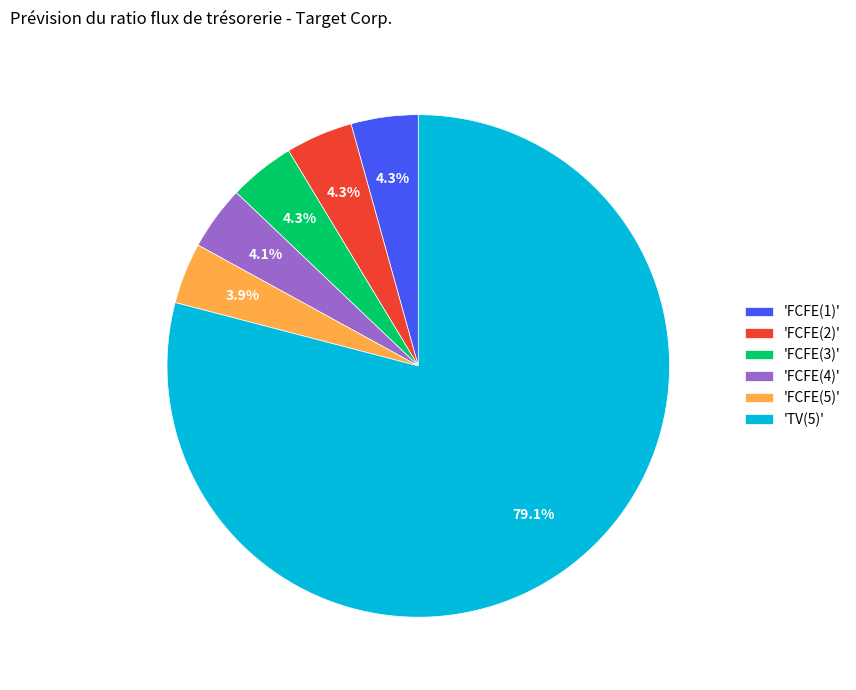

Between 'TV(5)' and 'FCFE(4)', which is larger?

'TV(5)'